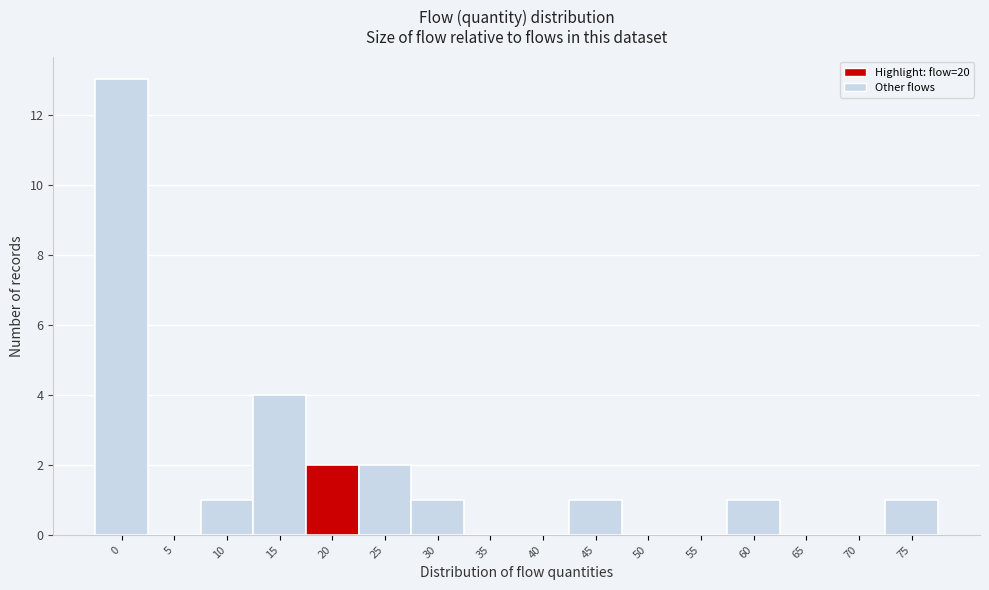

Reading right to left, list all the values displayed in this chart.

75=1	70=0	65=0	60=1	55=0	50=0	45=1	40=0	35=0	30=1	25=2	20=2	15=4	10=1	5=0	0=13